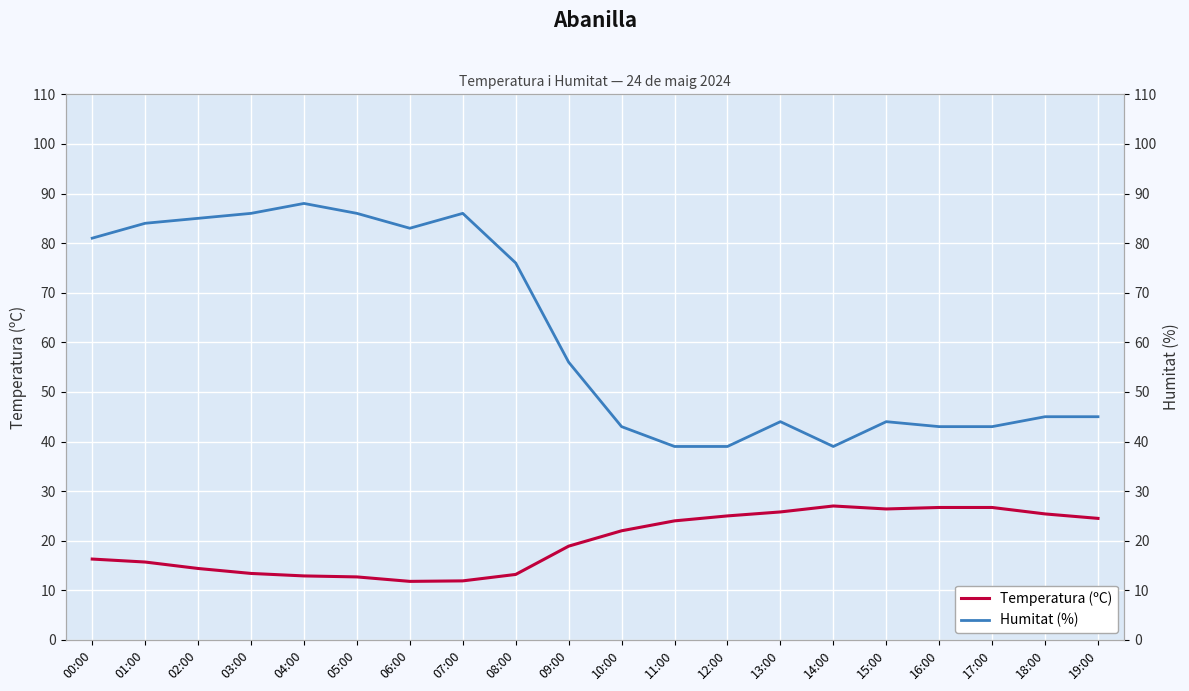

How many data points in Humitat (%) are less than 56?

10